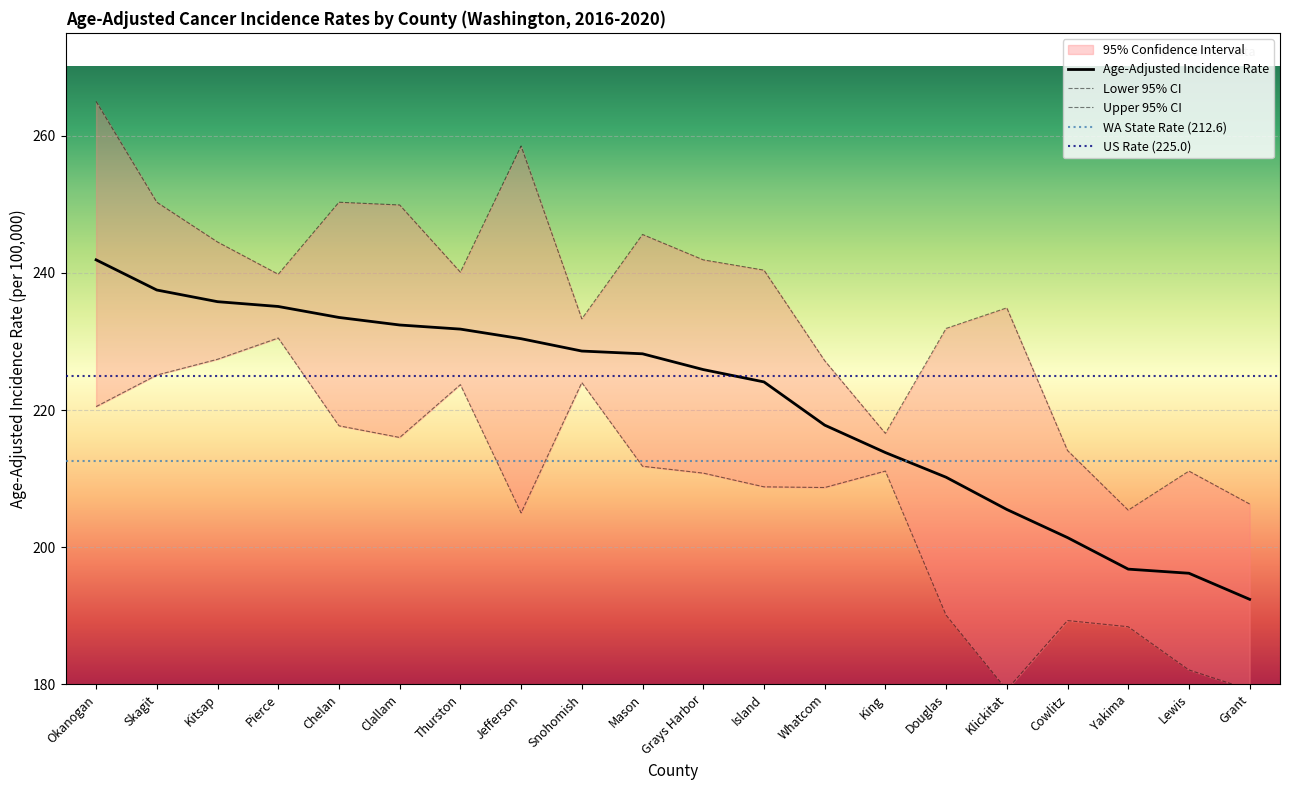

At which category is the sum across all series the highest?

Okanogan